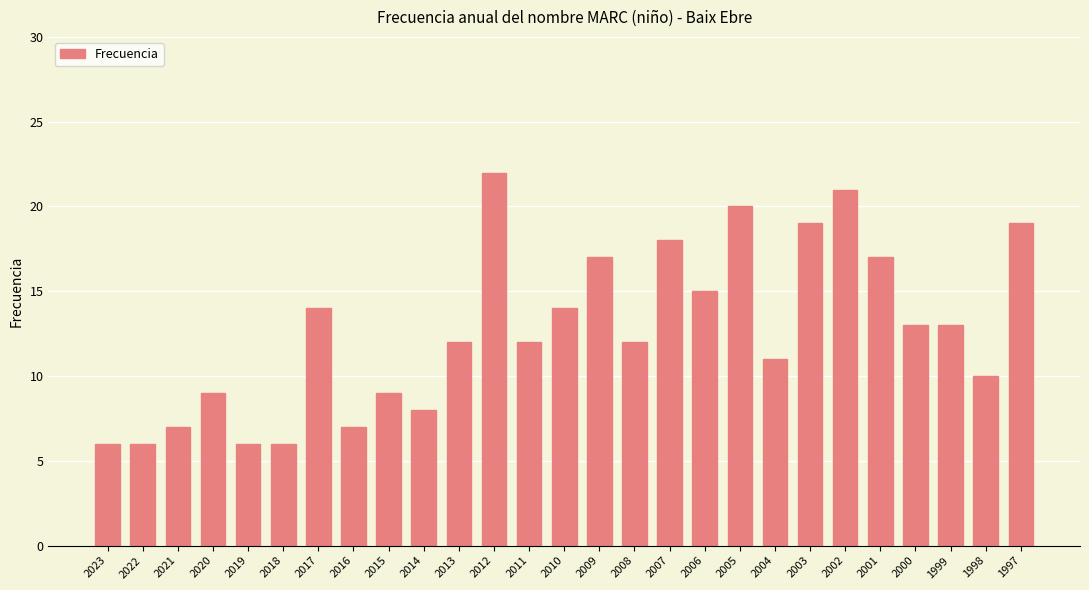

The chart shows a value of 10 at 2018. True or false?

False